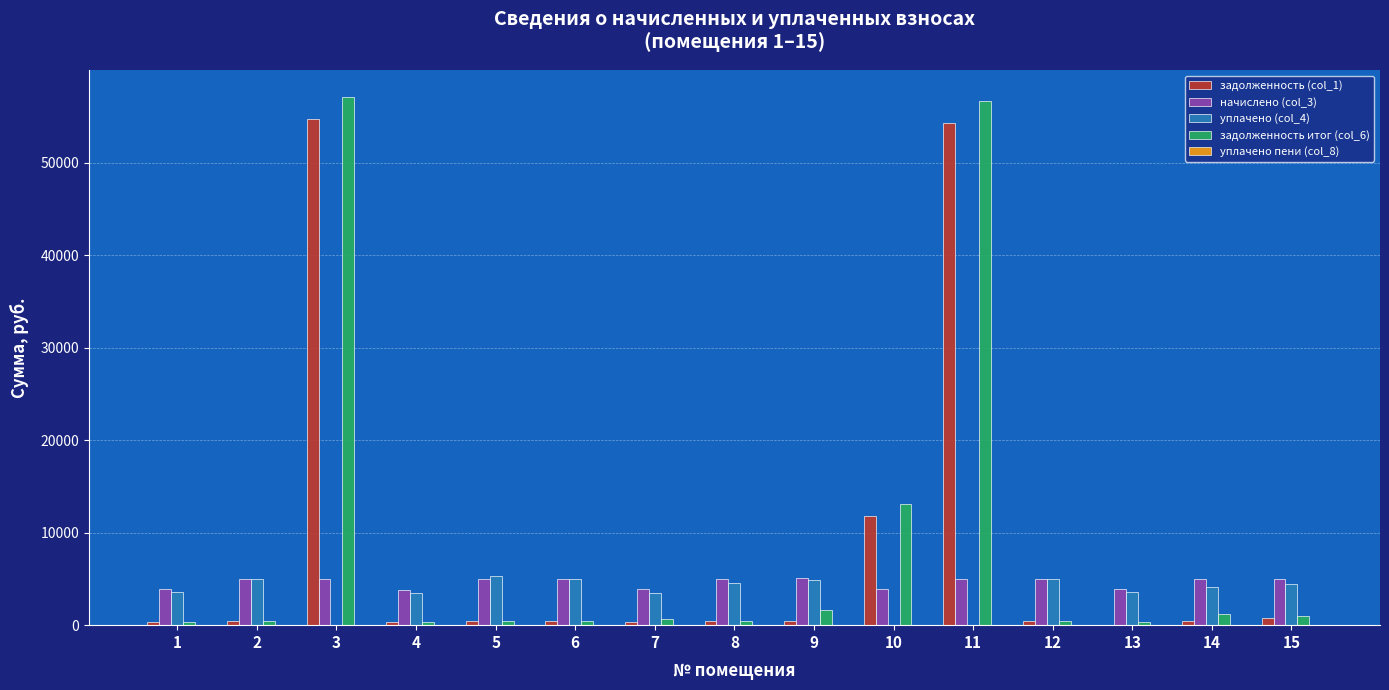

How many positive values does the задолженность (col_1) series have?

14